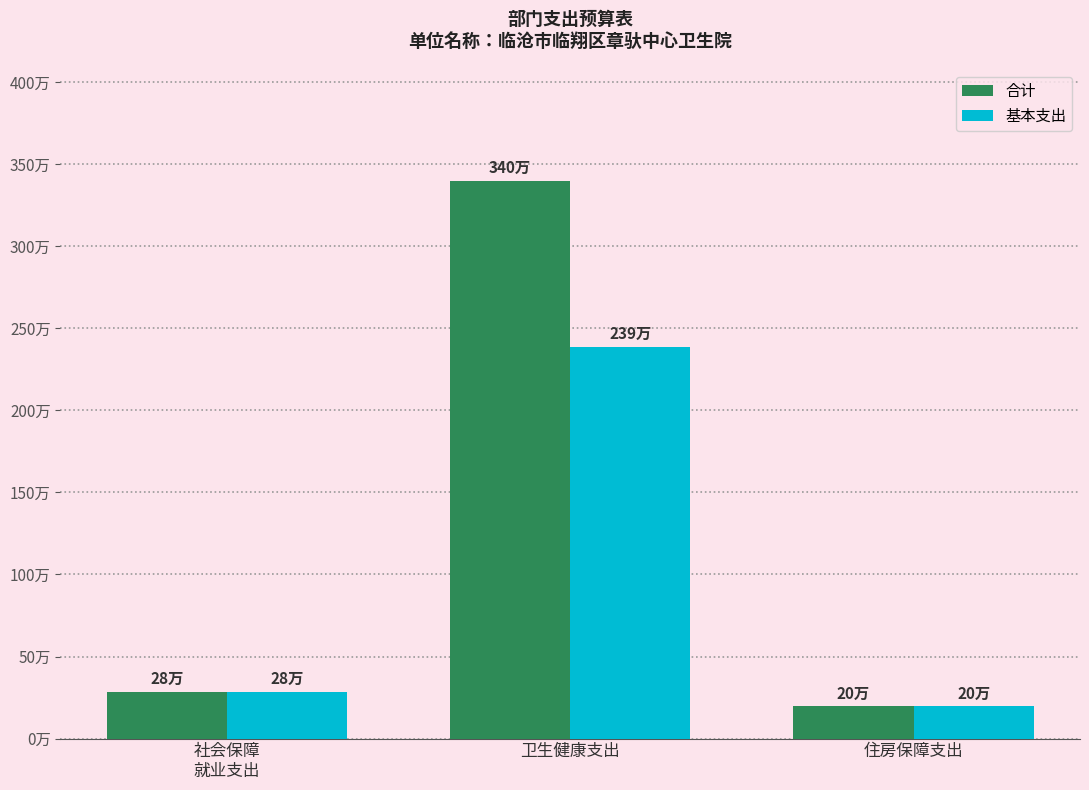

Is it true that 基本支出 equals 283959.8 at 社会保障
就业支出?

True